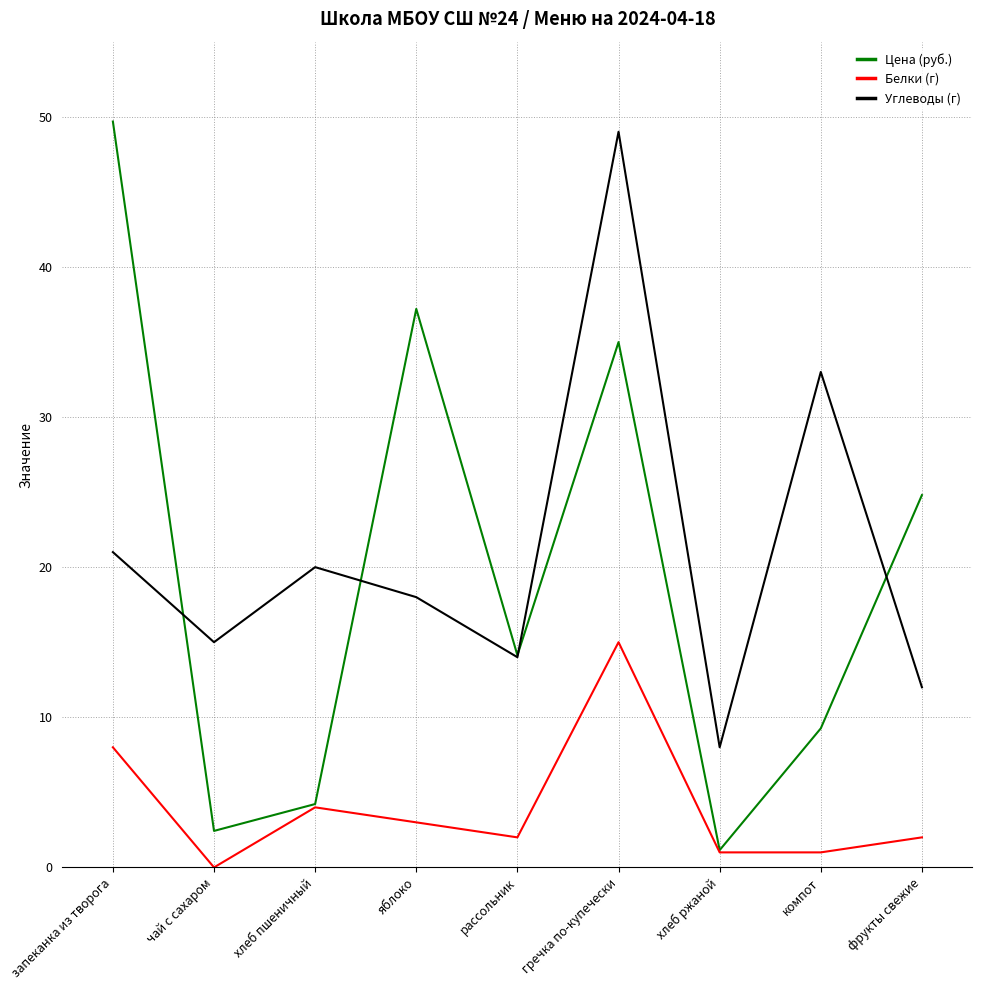

At which category is the sum across all series the highest?

гречка по-купечески